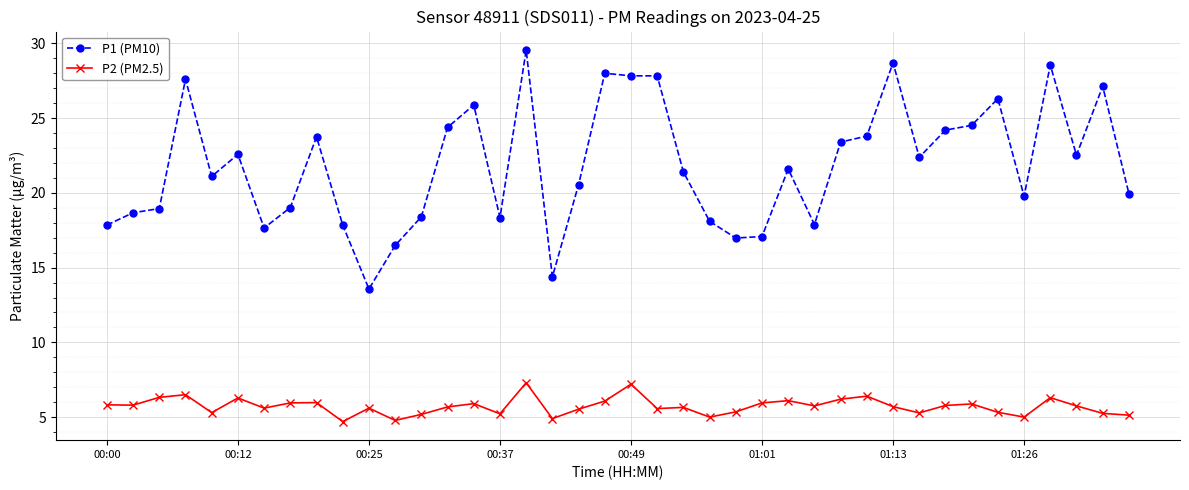

Which series has the largest total across all categories?

P1 (PM10)